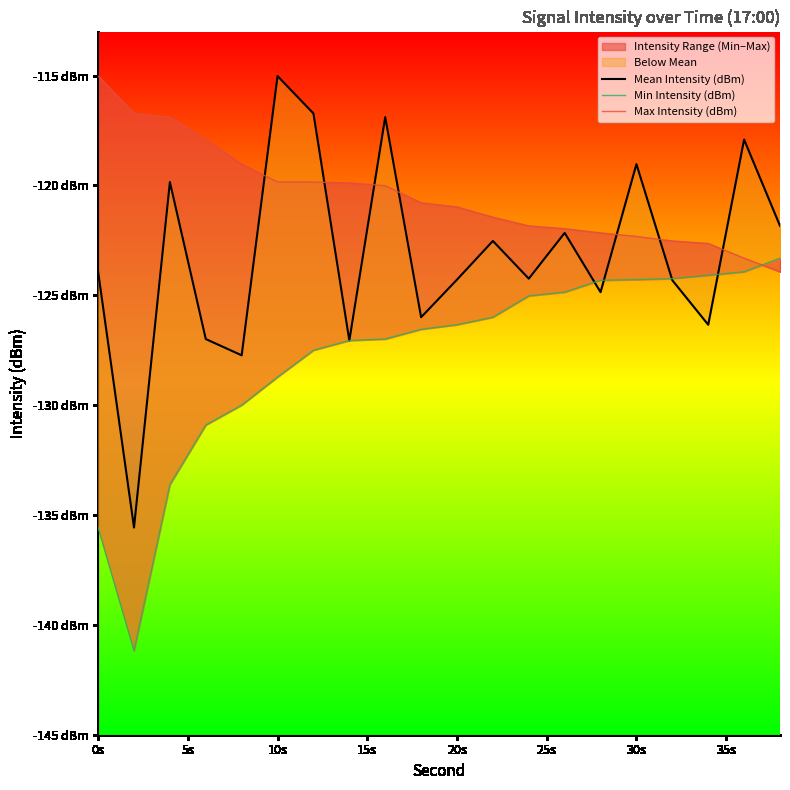

How many lines are shown in the chart?

3